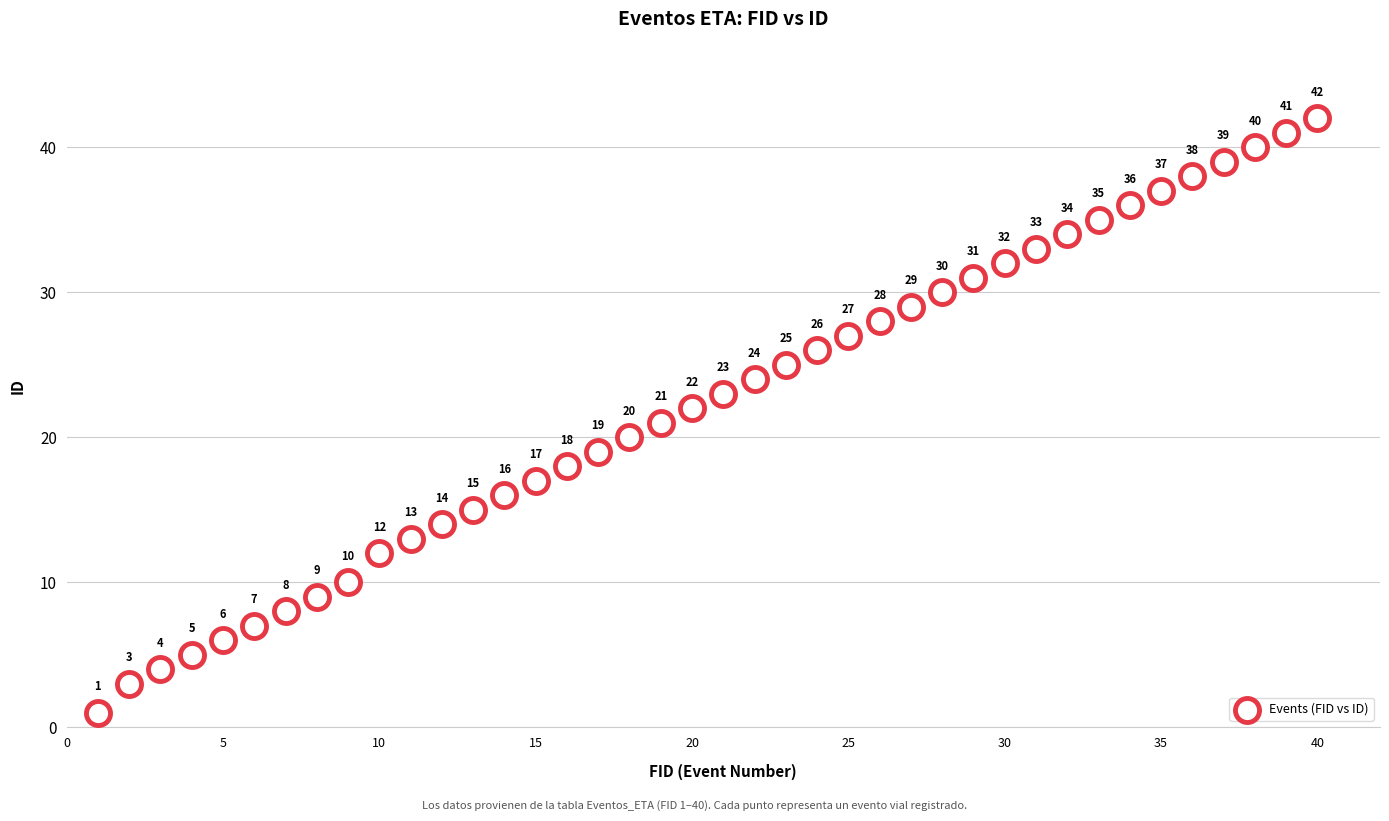

What Y value in the scatter plot is closest to 21?

21